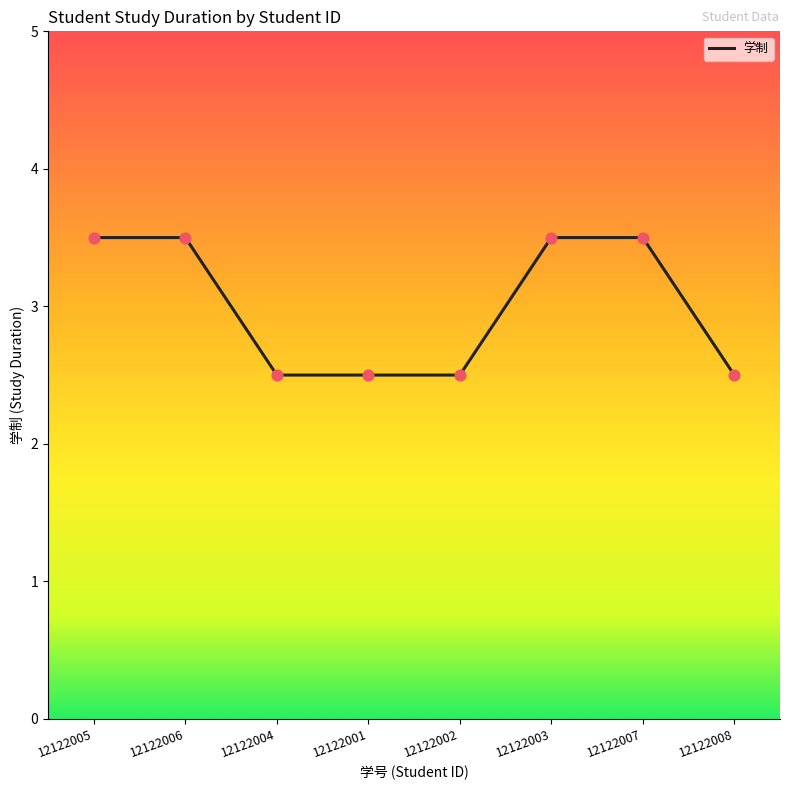

Between 12122002 and 12122003, which is larger?

12122003